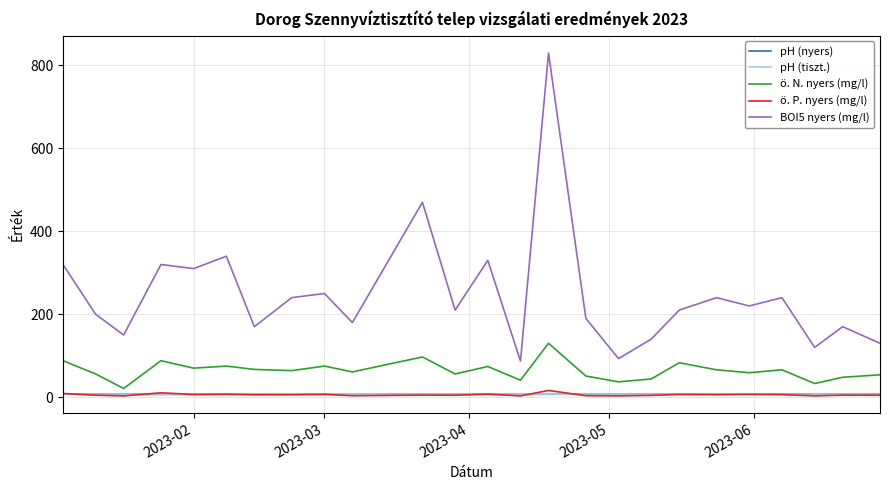

Which series has the widest spread of values?

BOI5 nyers (mg/l)